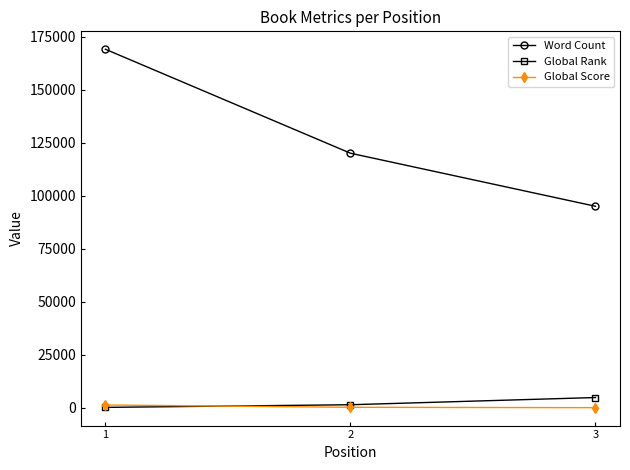

What is the maximum value shown in the chart?

169000